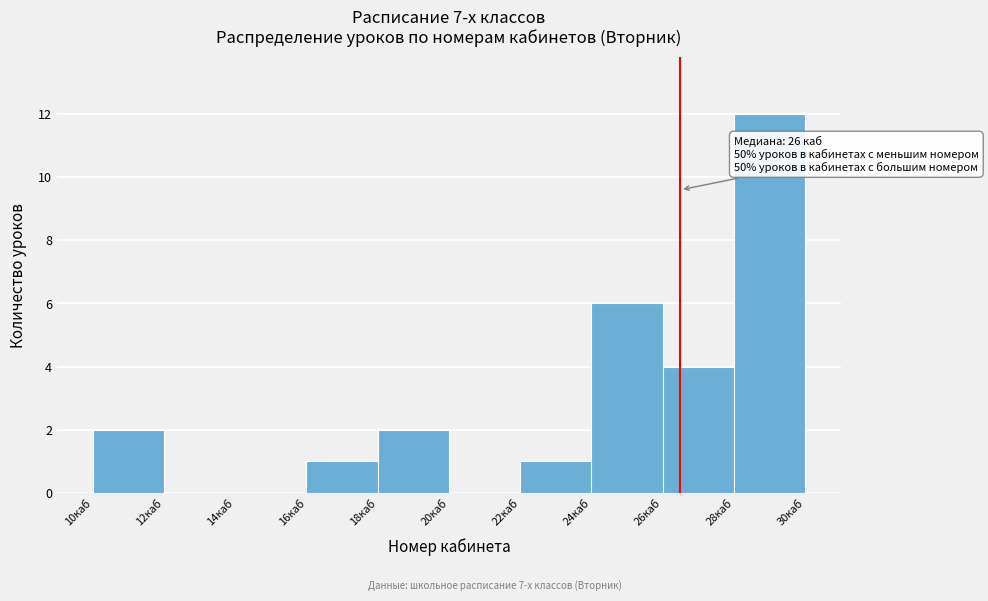

Which range on the x-axis has the tallest bar?

28 to 30